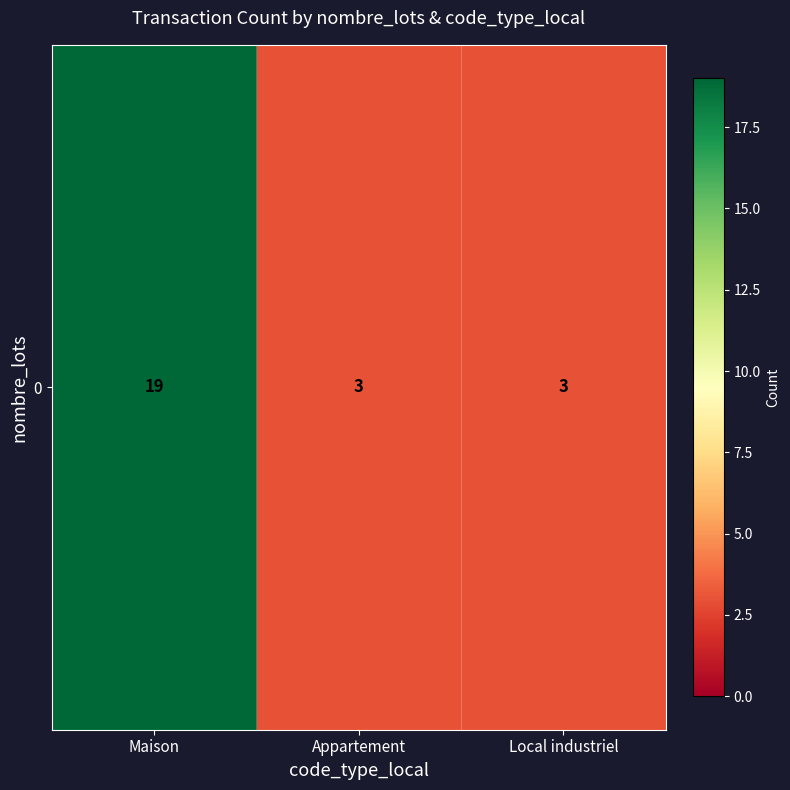

Reading right to left, extract all data points from this chart.

3	3	19